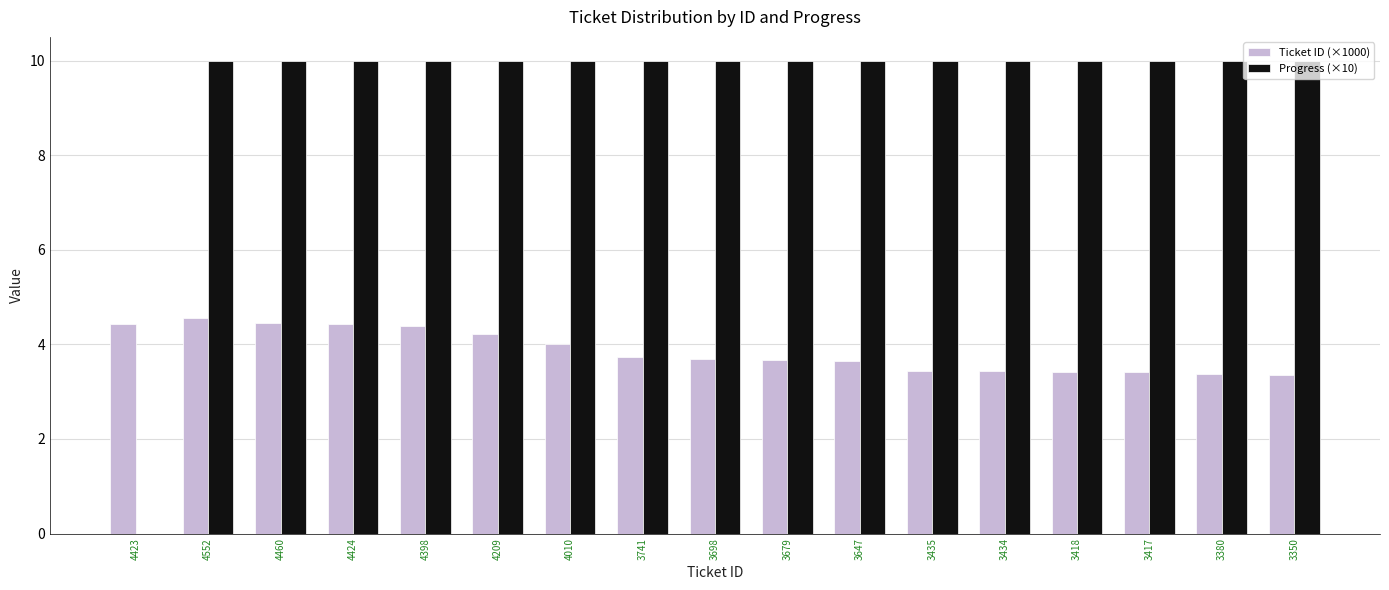

How many groups of bars are there?

17